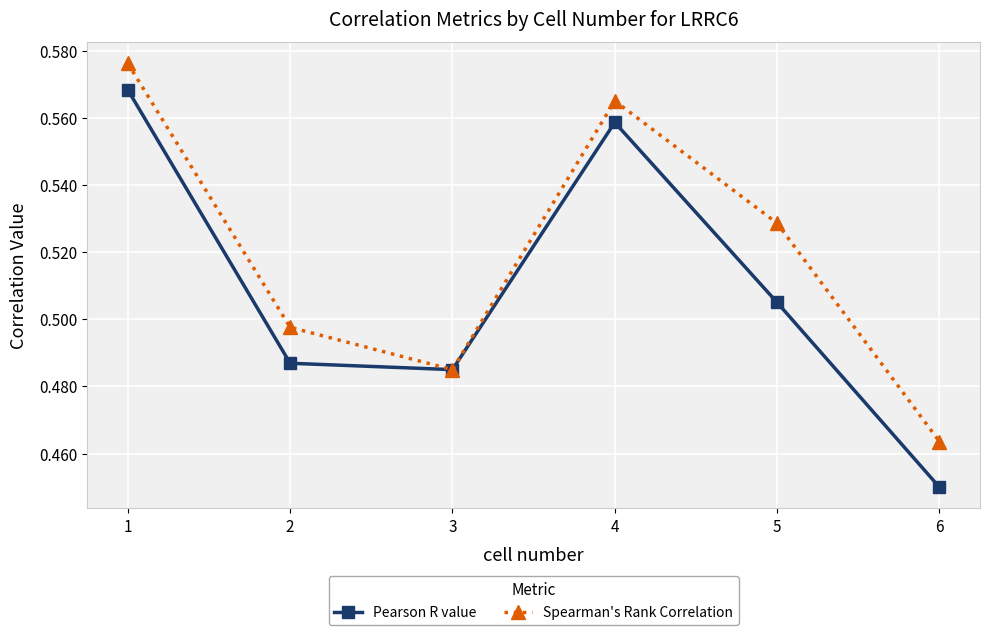

How many interior local peaks does the Pearson R value series have?

1